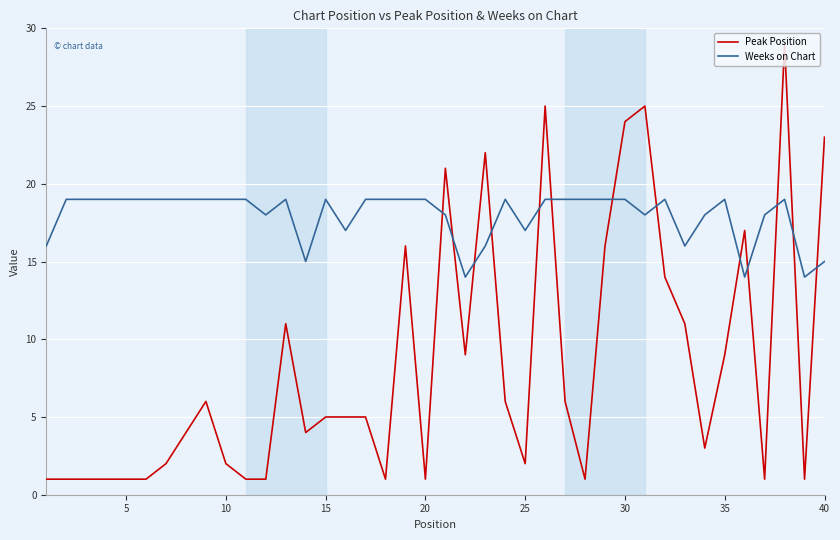

What is the maximum value for Peak Position?

29